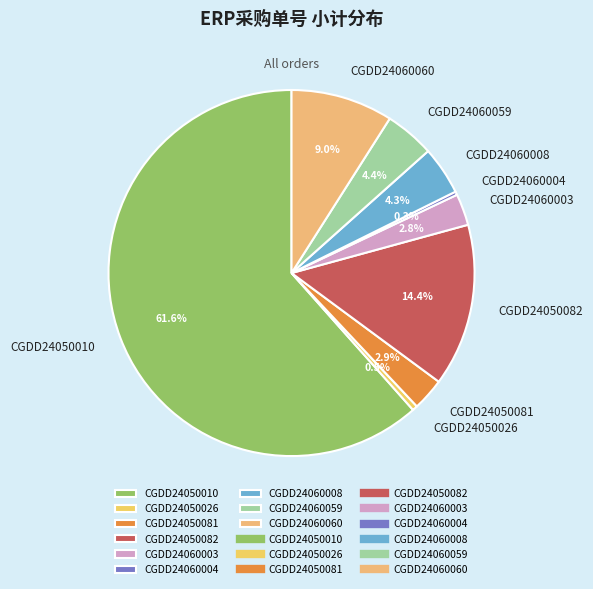

Approximately how many times larger is the value at CGDD24060008 compared to CGDD24050026?

9.4